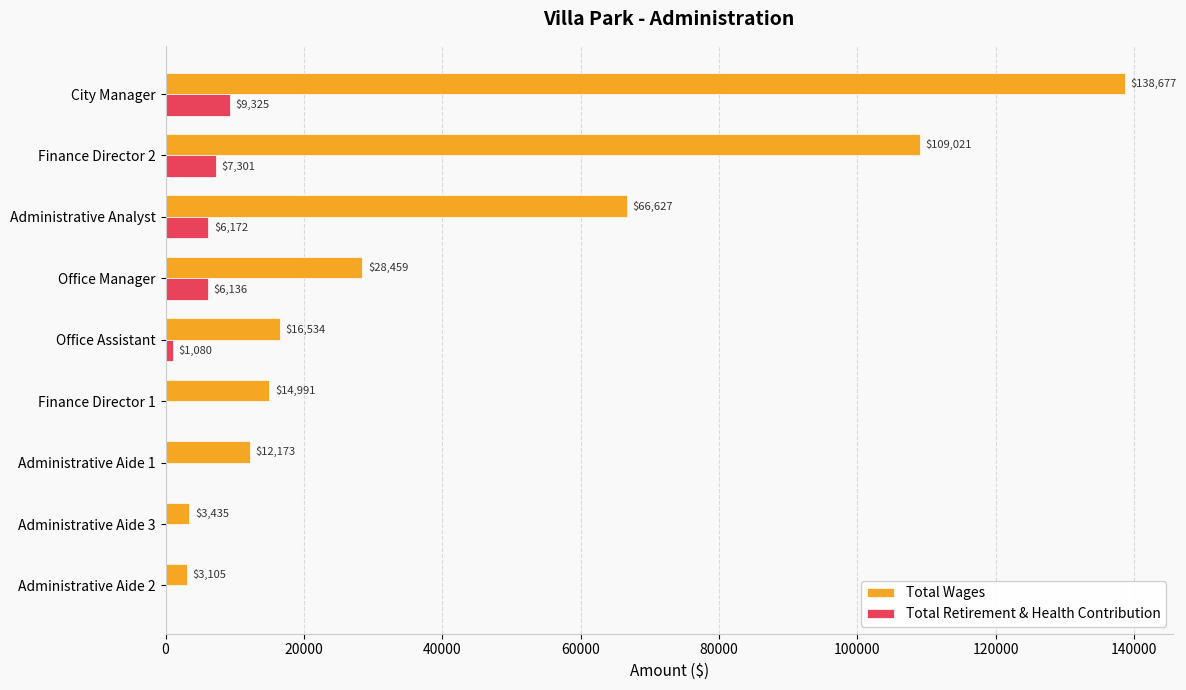

Which series changed the most between City Manager and Finance Director 1?

Total Wages